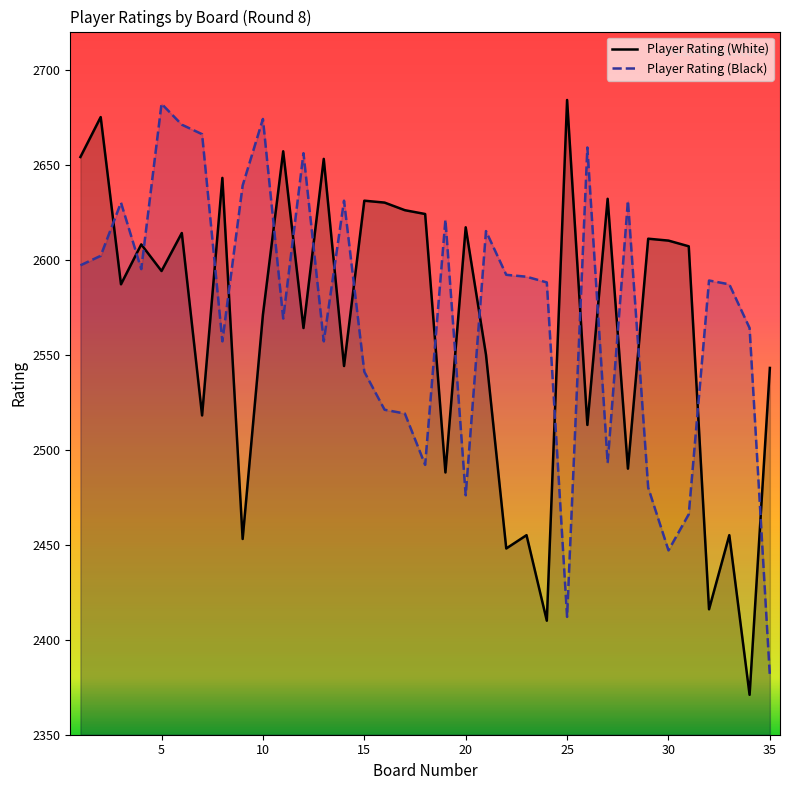

At which label is Player Rating (Black) closest to 2531?

15